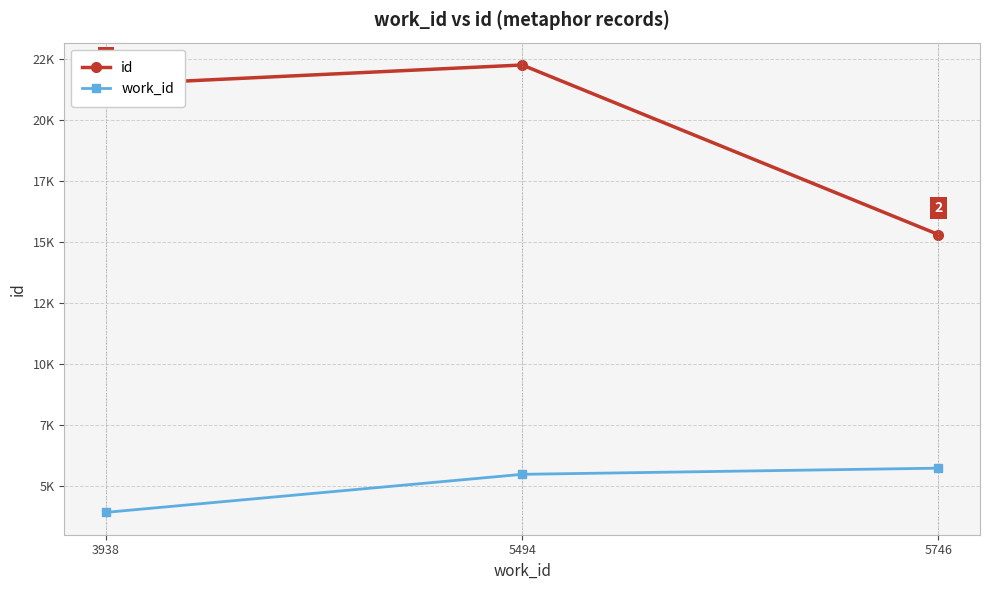

What is the difference between the maximum and minimum values in the work_id series?

1808